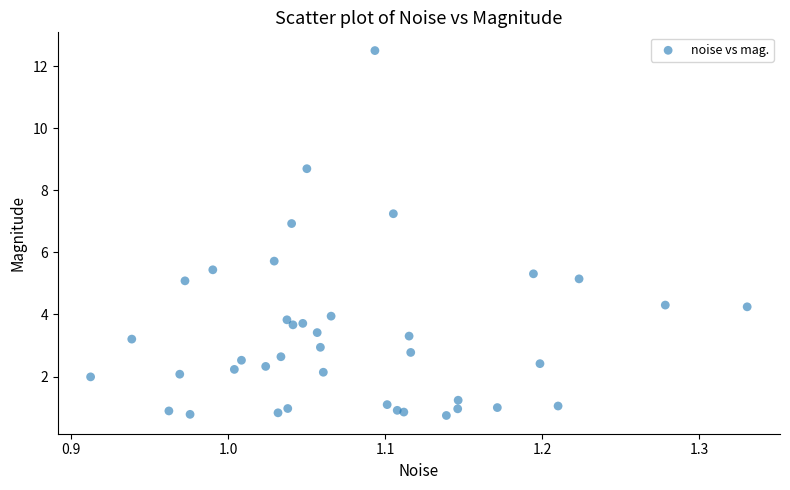

What Y value in the scatter plot is closest to 6?

5.7